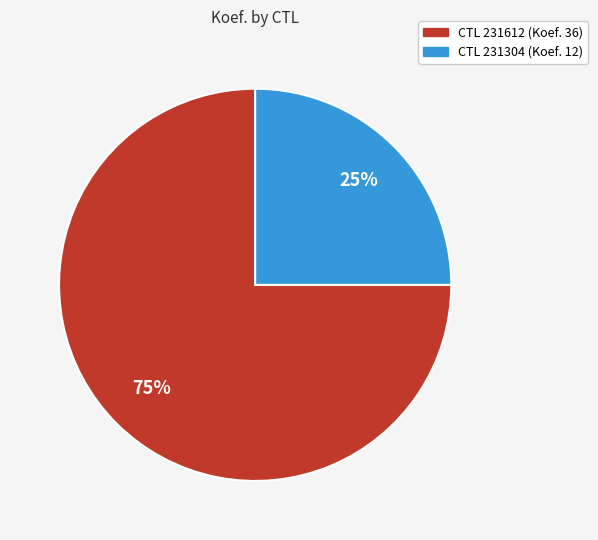

To the nearest percent, what is the average slice percentage?

50%